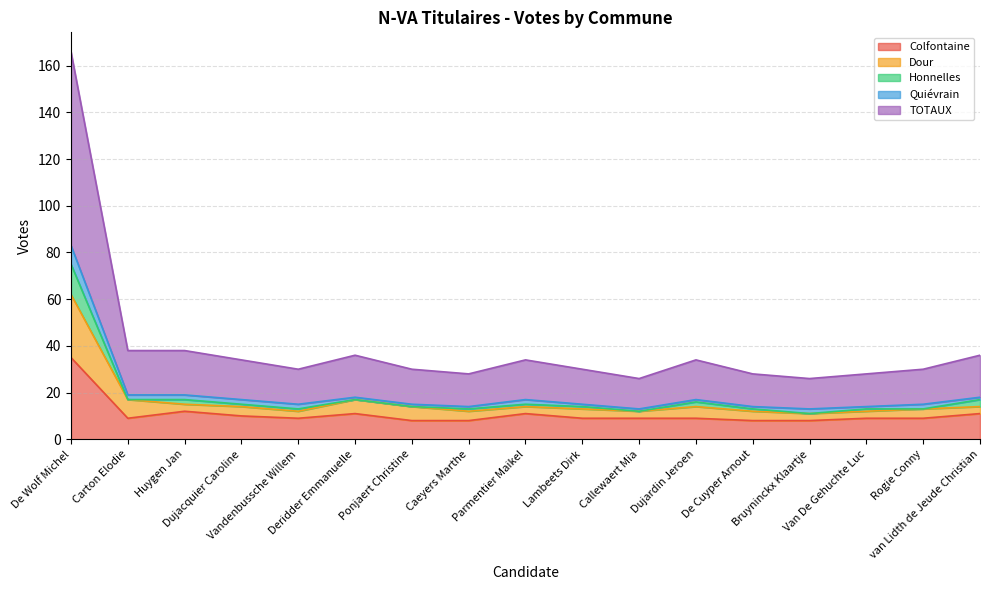

At which label does Dour first exceed 14?

De Wolf Michel